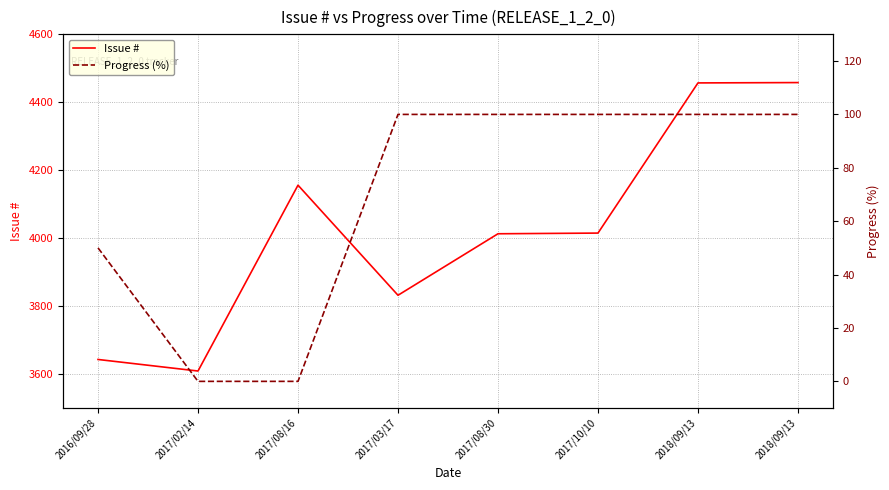

Reading right to left, what are all the values shown in this chart?

Issue #: 4458	4457	4015	4013	3832	4156	3609	3643
Progress (%): 100	100	100	100	100	0	0	50